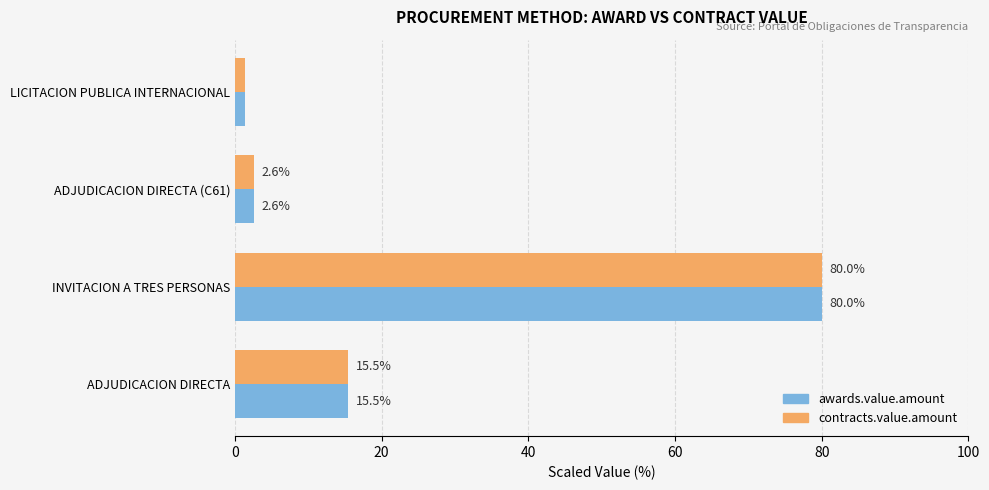

How many distinct data groups are displayed?

2